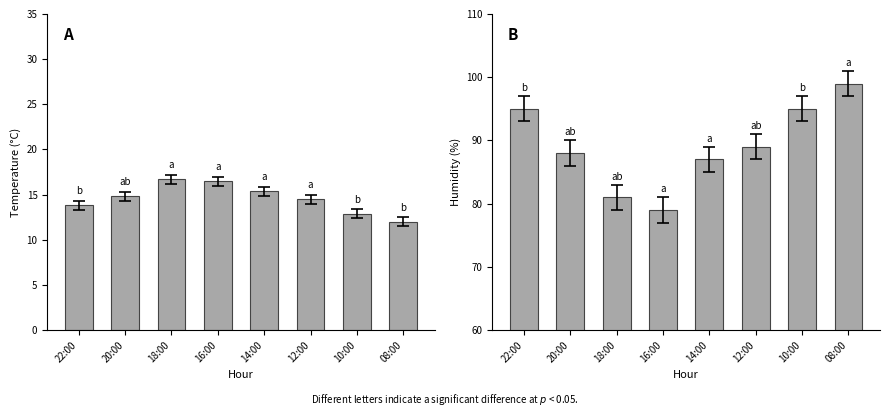

What is the smallest value displayed?

12.0